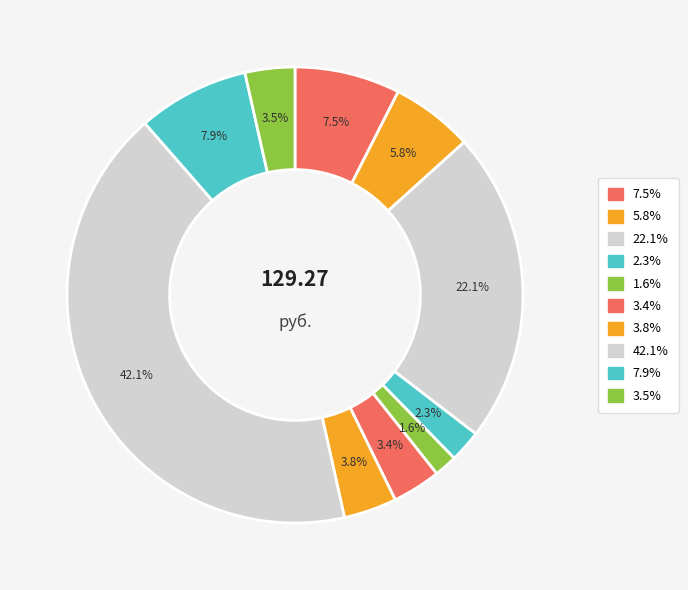

Count the number of slices in the pie.

10